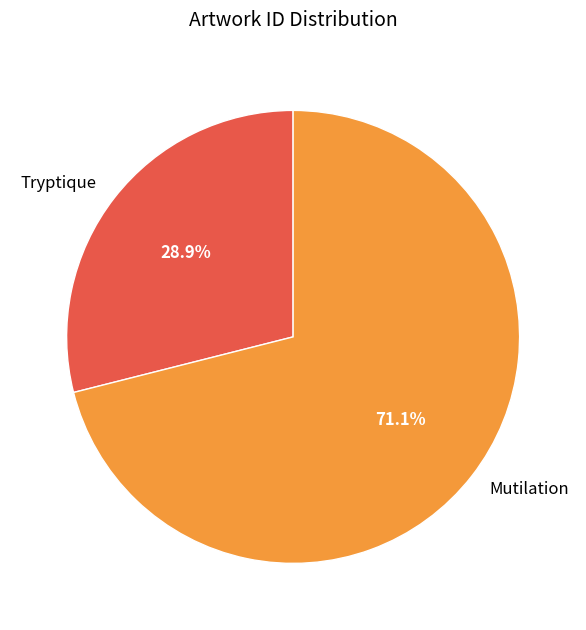

Which category accounts for the majority?

Mutilation